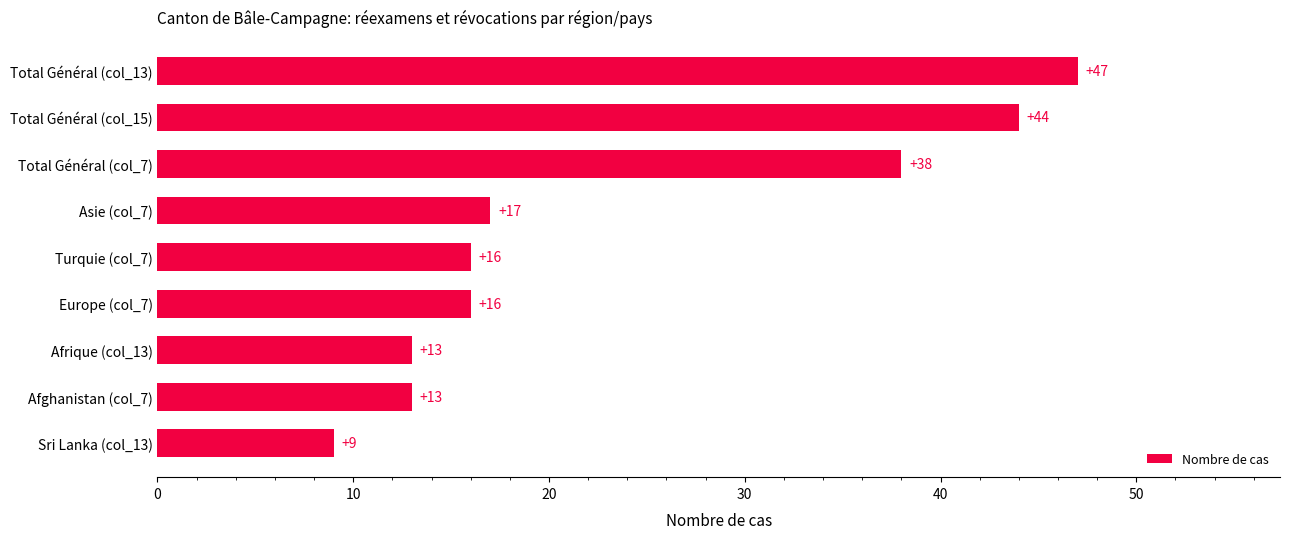

Approximately how many times larger is the value at Total Général (col_15) compared to Afghanistan (col_7)?

3.4